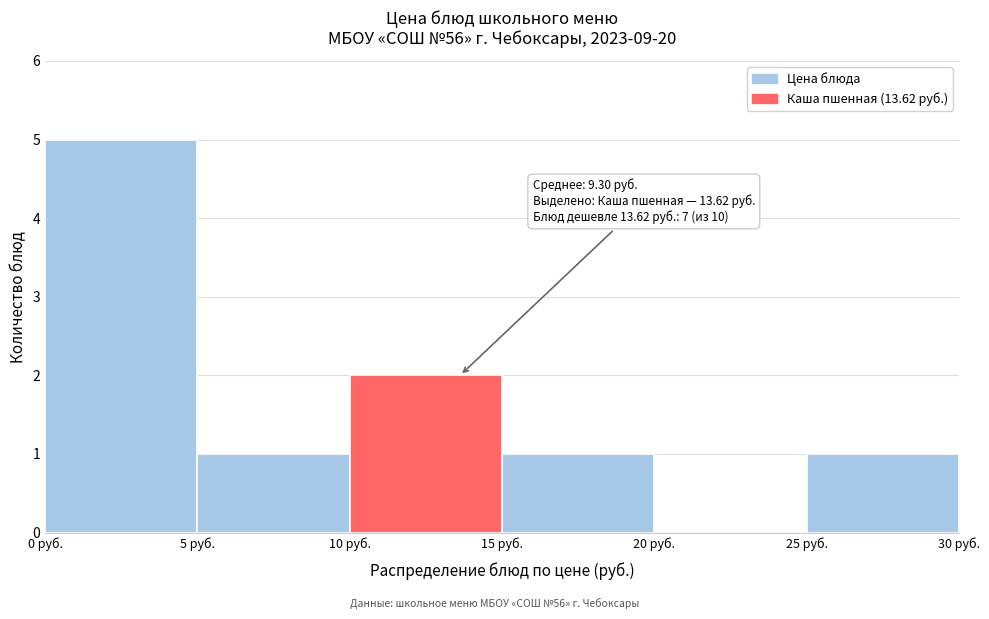

Which range on the x-axis has the tallest bar?

0 to 5